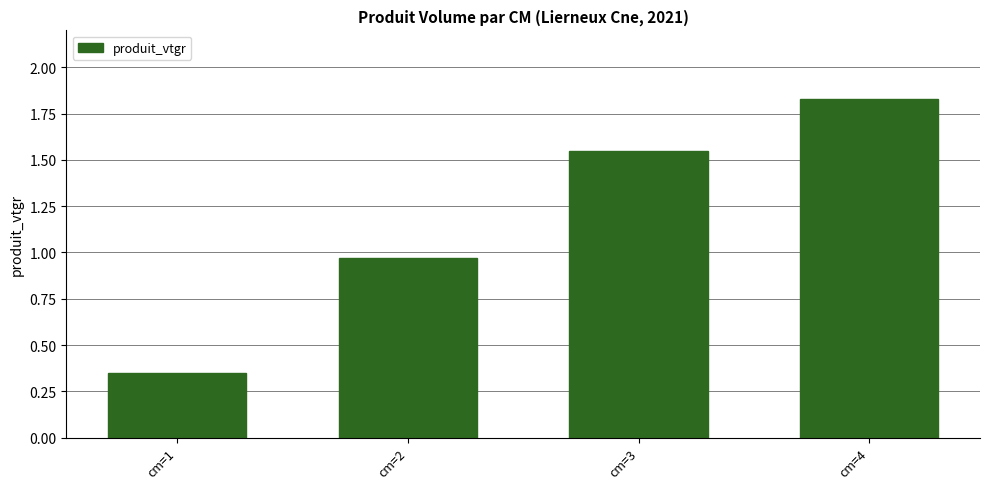

At which label is the value closest to 1?

cm=2